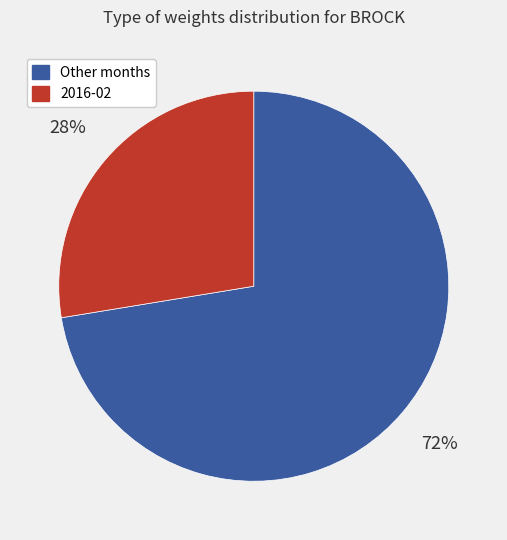

To the nearest percent, what is the average slice percentage?

50%